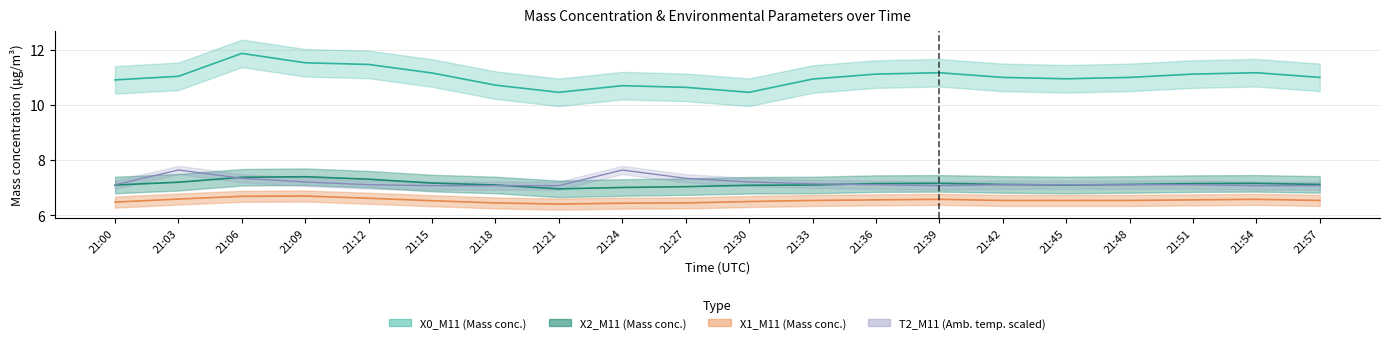

Which series has the largest range (max minus min)?

X0_M11